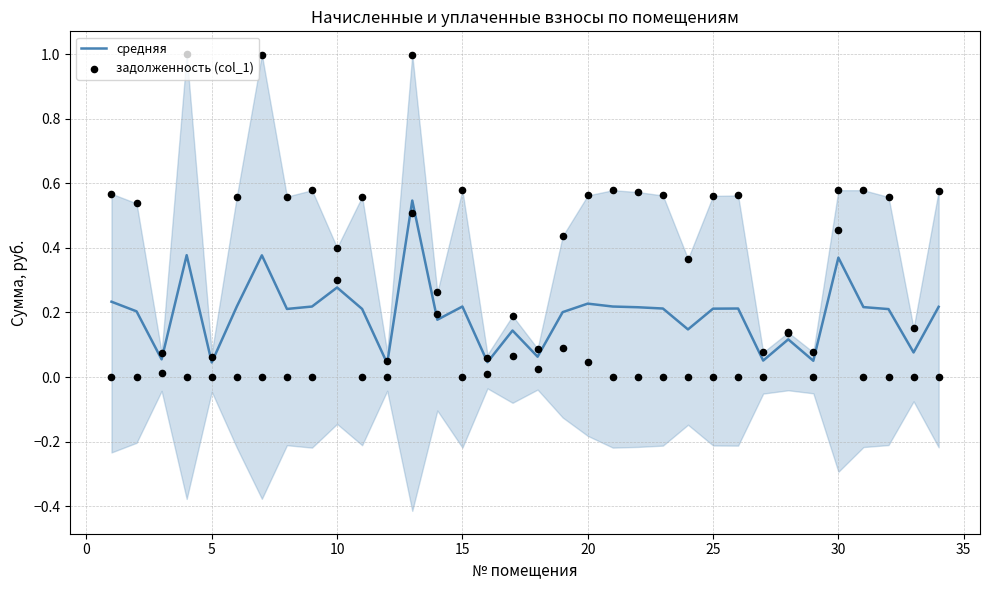

Which series has the largest total across all categories?

задолженность (col_1)